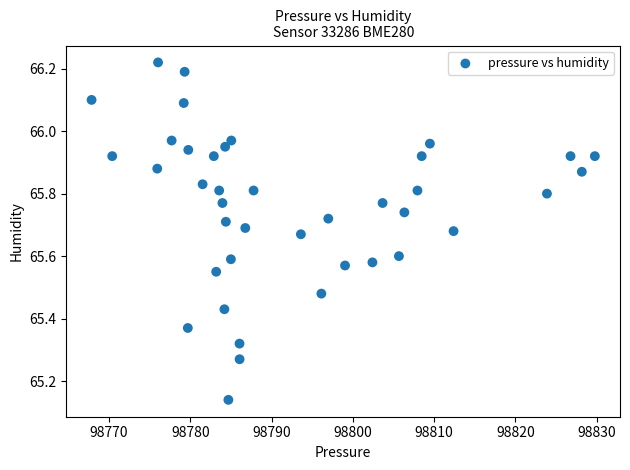

What is the range of X values (max minus min)?

61.9